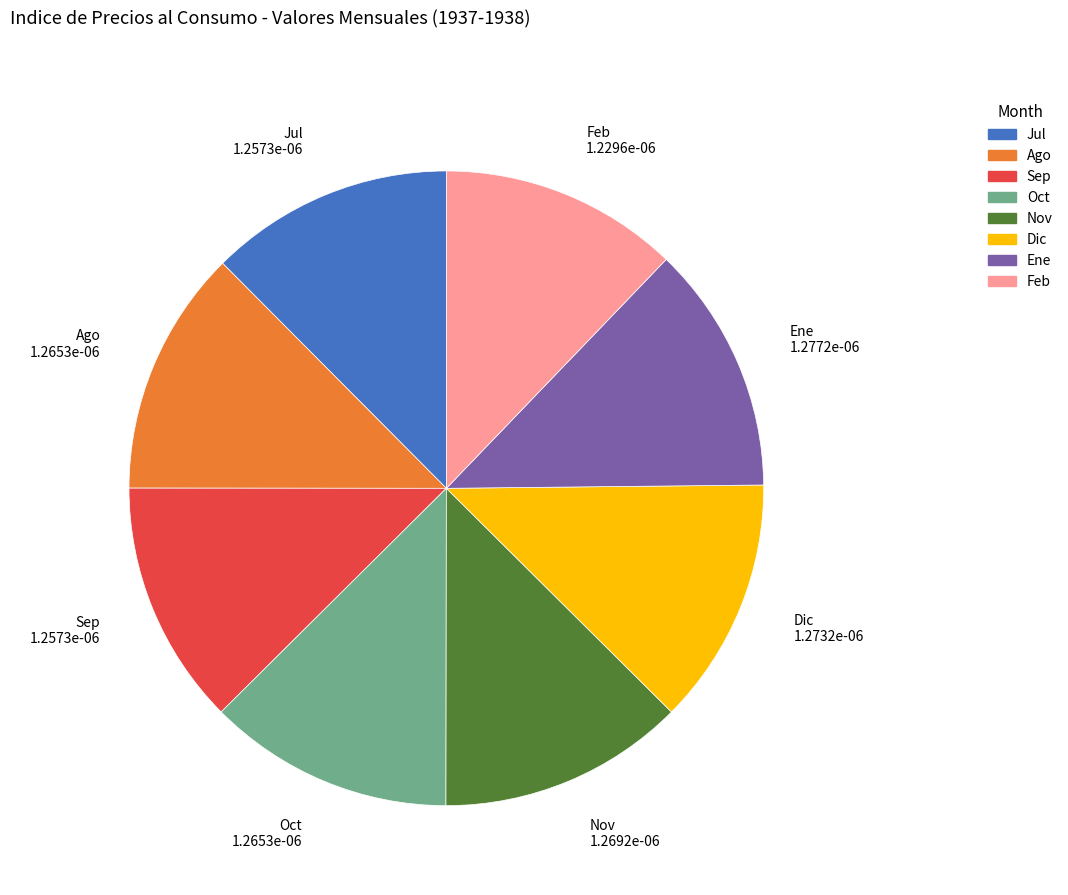

Is the sum of Feb and Jul greater than half?

No